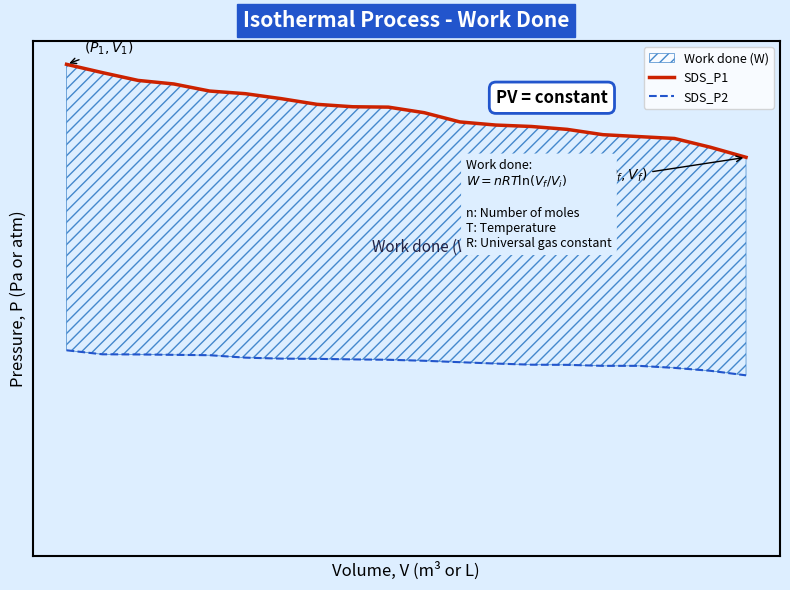

What is the difference between the SDS_P1 values at 4 and 5?

0.4